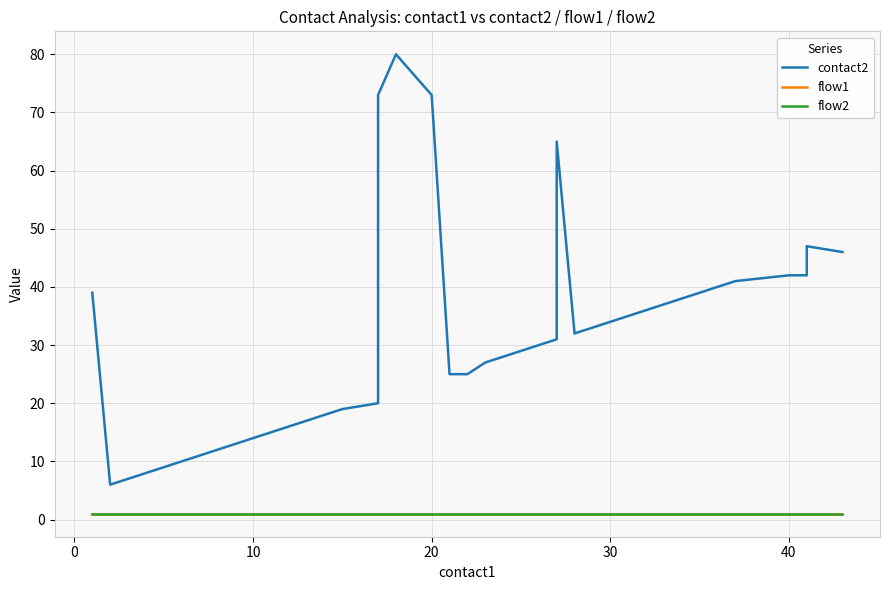

Which series has the largest range (max minus min)?

contact2